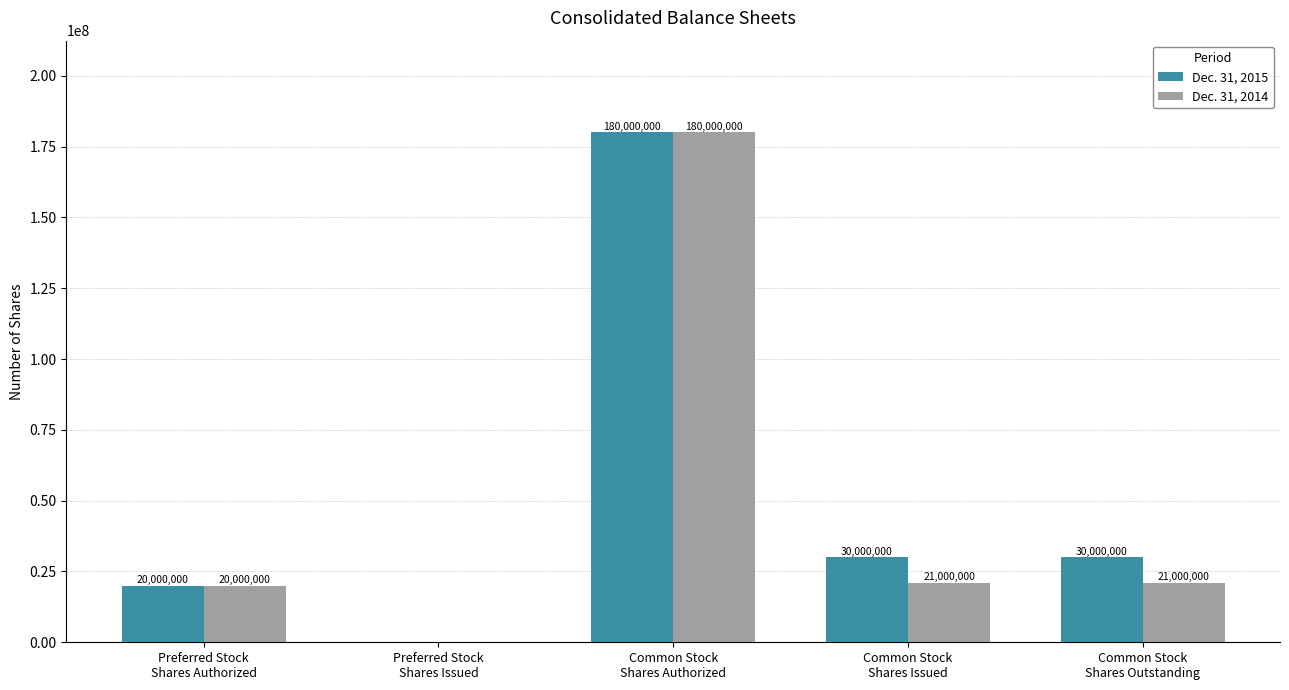

What are all the series names shown in the legend?

Dec. 31, 2015, Dec. 31, 2014